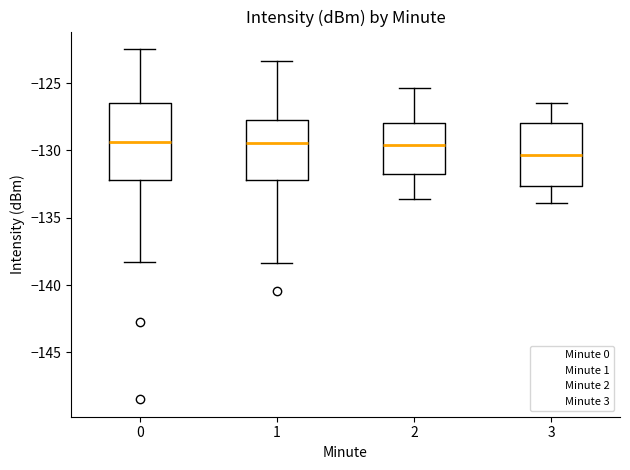

Reading left to right, read every box against the y-axis: the position of its median line, the range the box covers, and the ends of its whiskers. The values are not printed on the chart, so give them approximately, as read against the axis.

0: median -129.5, box -132.0 to -126.5, whiskers -138.5 to -122.5
1: median -129.5, box -132.0 to -127.5, whiskers -138.5 to -123.5
2: median -129.5, box -131.5 to -128.0, whiskers -133.5 to -125.5
3: median -130.5, box -132.5 to -128.0, whiskers -134.0 to -126.5